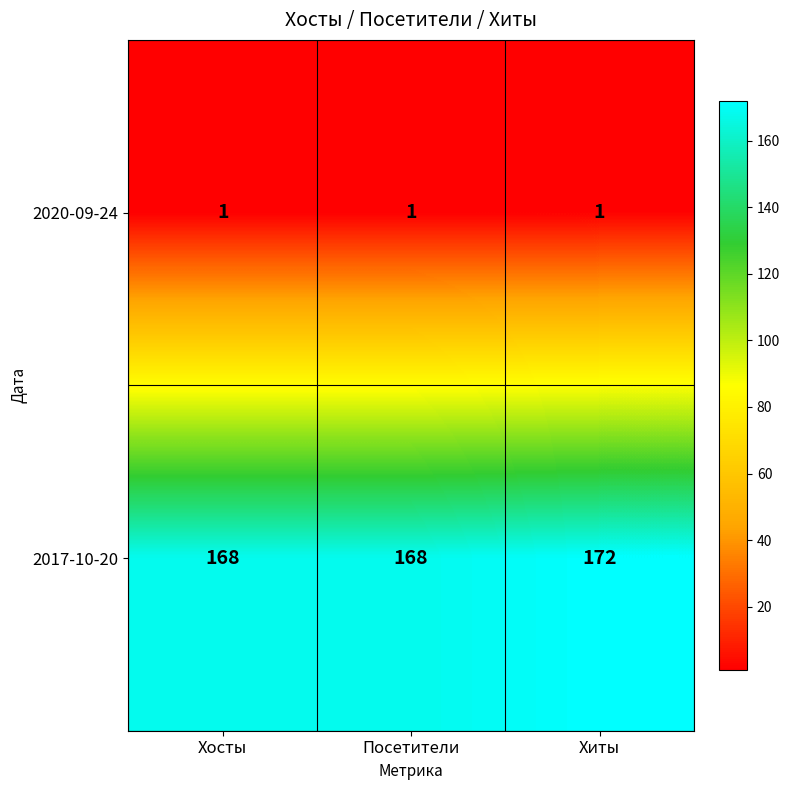

Is it true that 2020-09-24 equals 1 at Хиты?

True